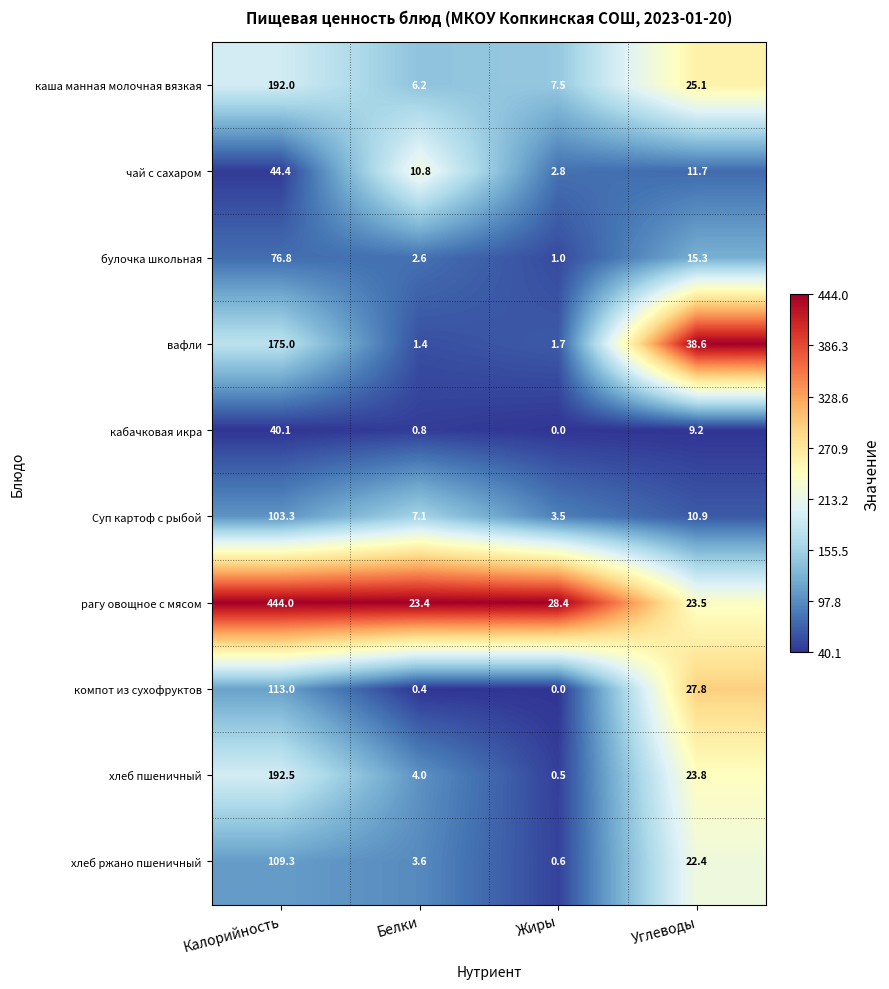

Rank the series at Калорийность from highest to lowest value.

рагу овощное с мясом, хлеб пшеничный, каша манная молочная вязкая, вафли, компот из сухофруктов, хлеб ржано пшеничный, Суп картоф с рыбой, булочка школьная, чай с сахаром, кабачковая икра